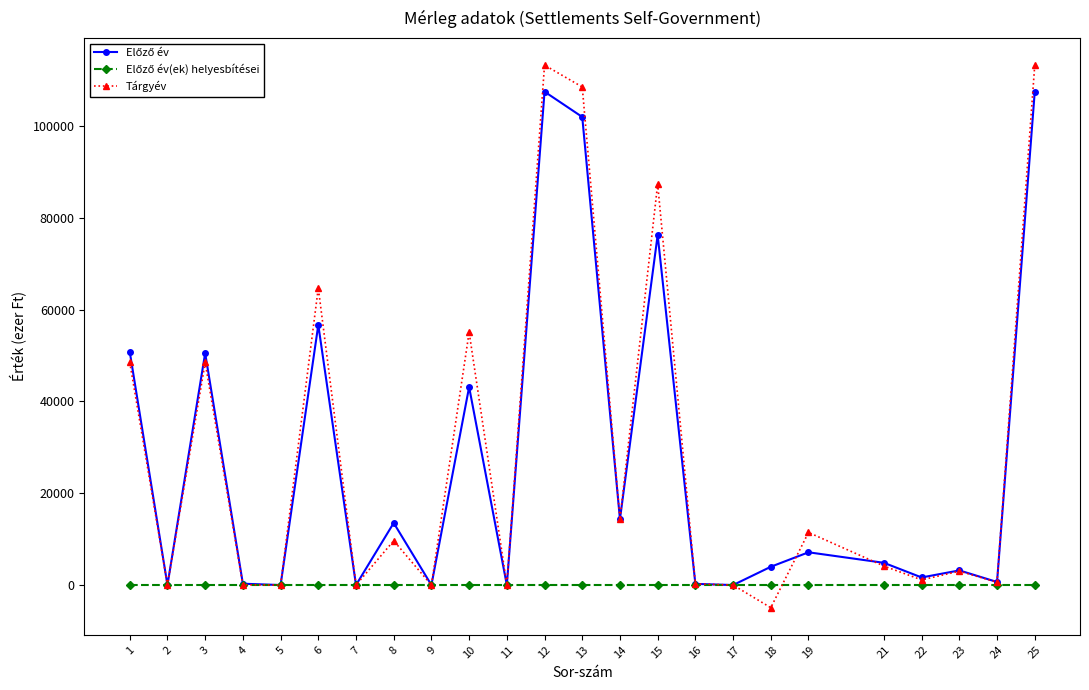

Where is the first local minimum for Tárgyév?

2